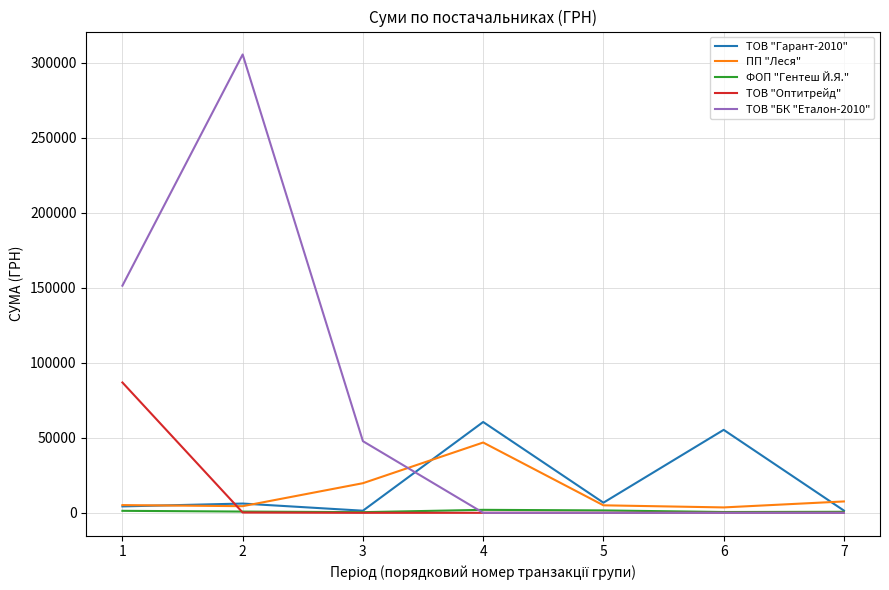

What is the maximum value shown in the chart?

305523.0